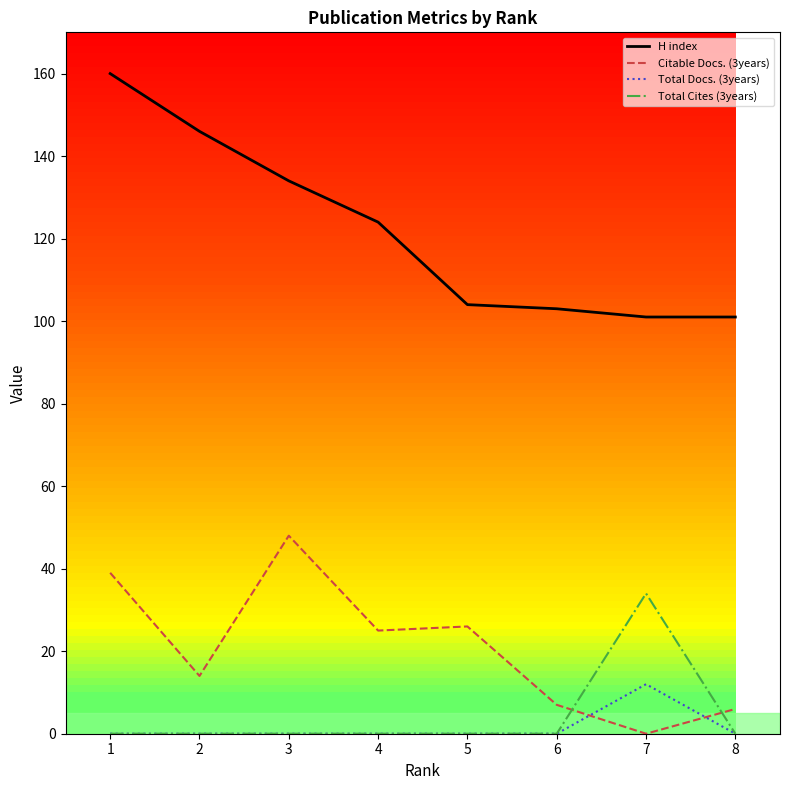

What is the greatest value displayed?

160